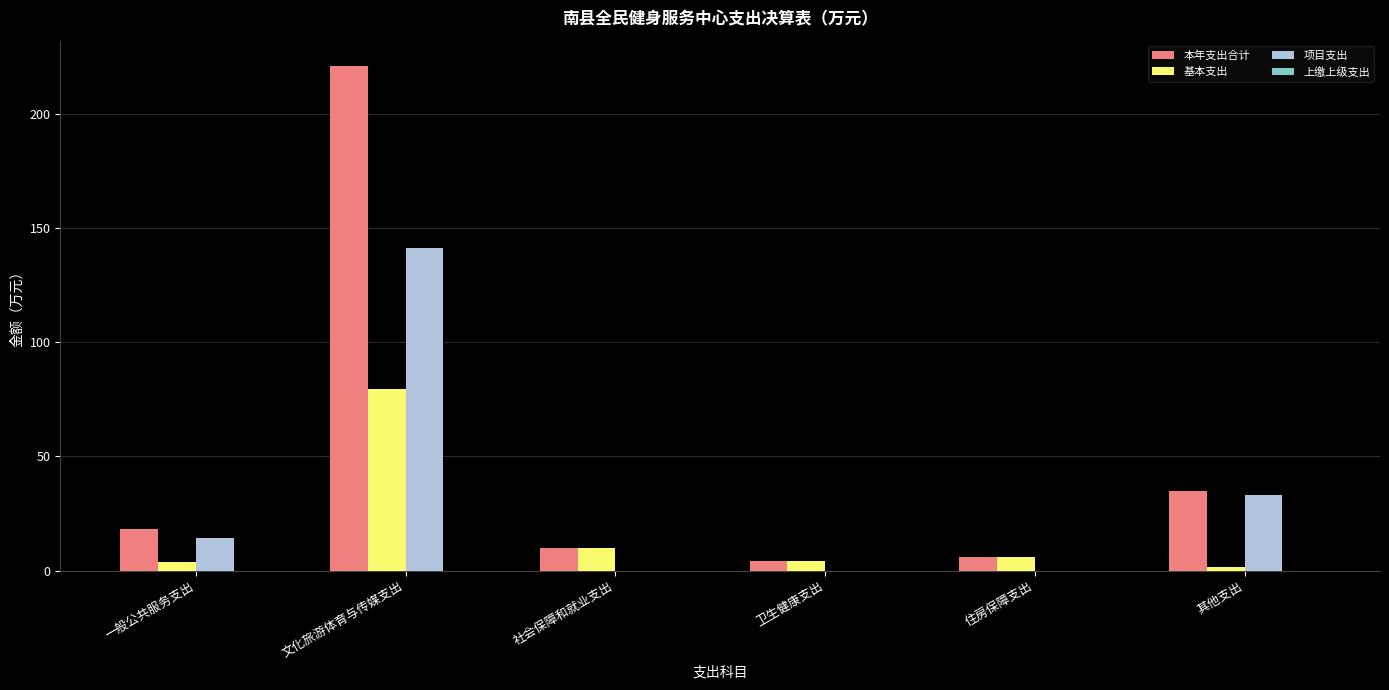

At which category is the sum across all series the highest?

文化旅游体育与传媒支出